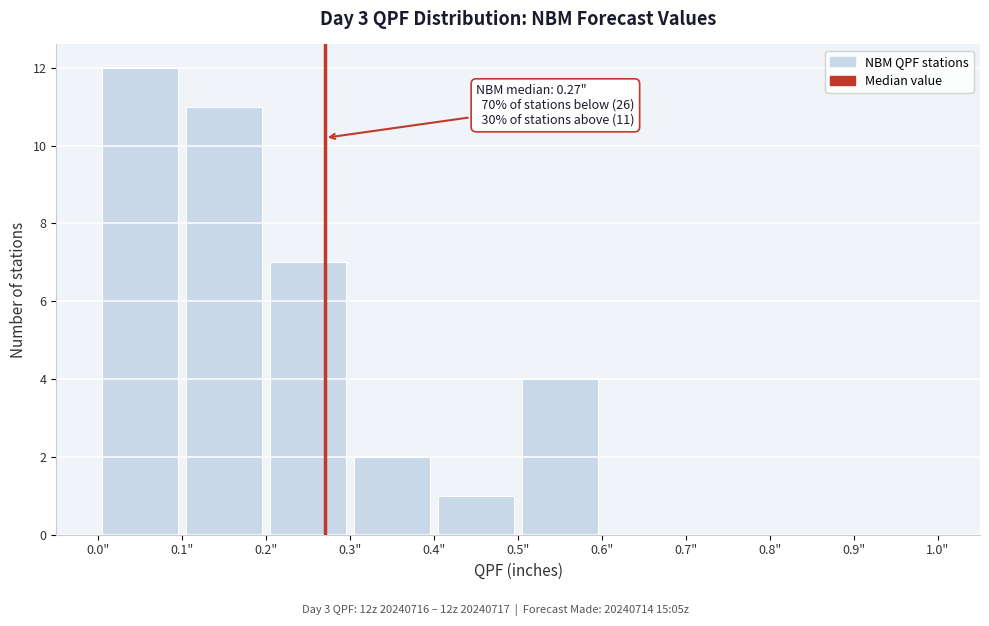

Over which range of the x-axis is the bar tallest?

0.0 to 0.1